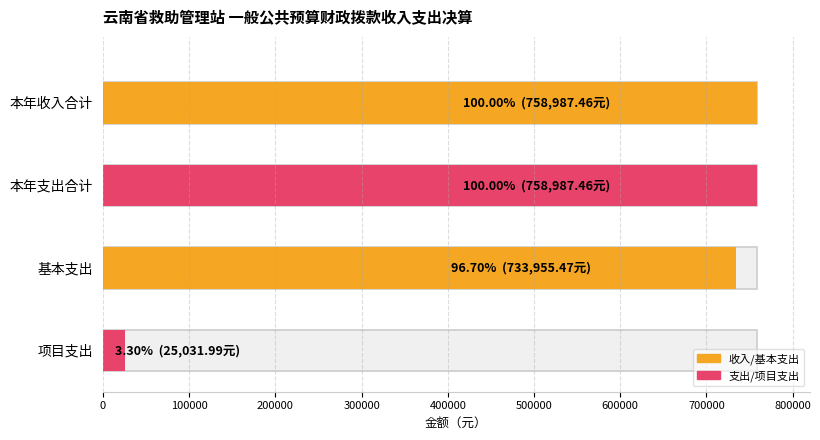

Rank the series by their maximum value, from highest to lowest.

本年收入合计, 本年支出合计, 基本支出, 项目支出